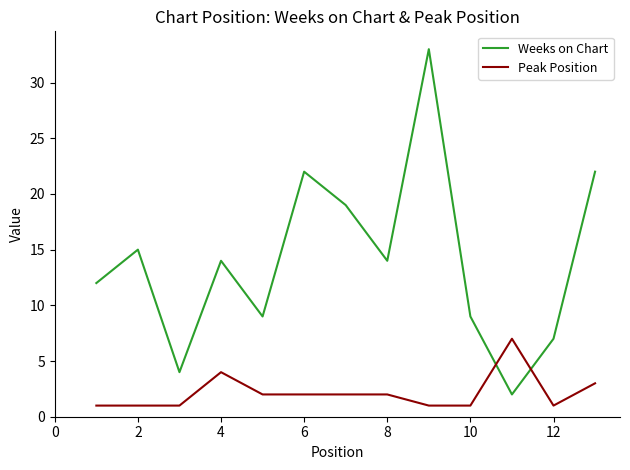

What is the average value of the Weeks on Chart series?

14